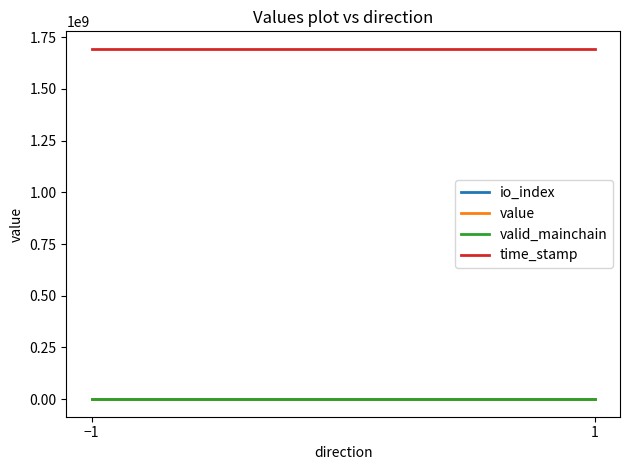

Which label corresponds to the largest value in the chart?

−1